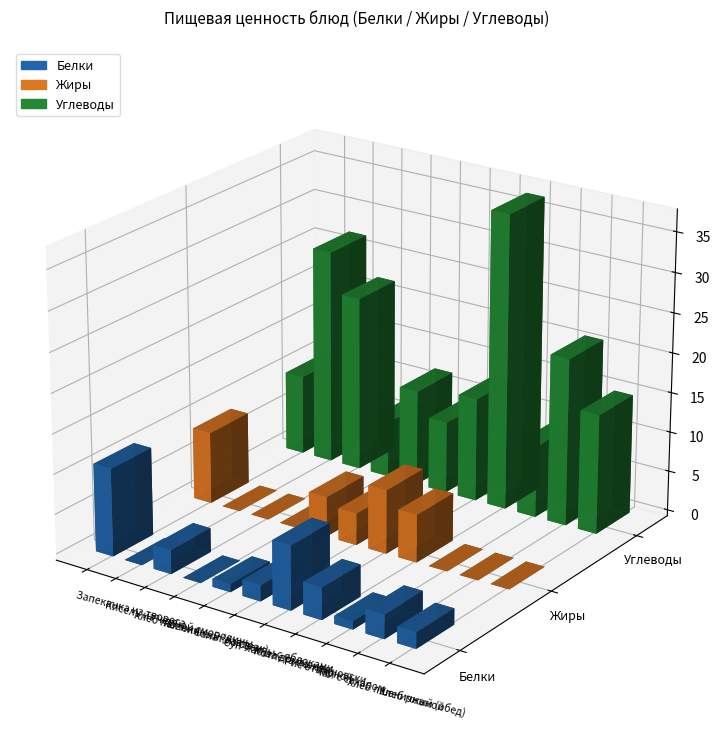

How many values in the Белки series exceed 2?

5